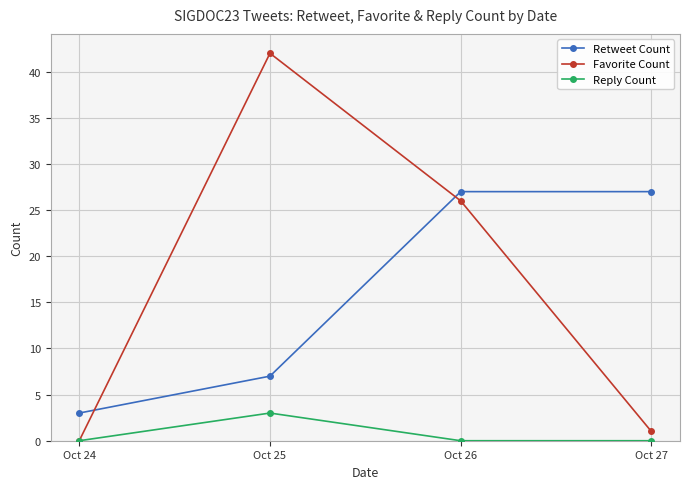

What is the average value of the Reply Count series?

1